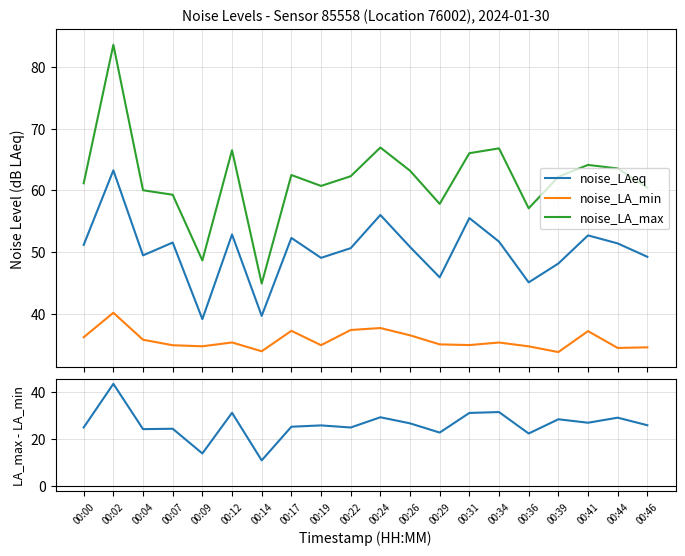

What is the lowest value of the noise_LA_max series?

44.9